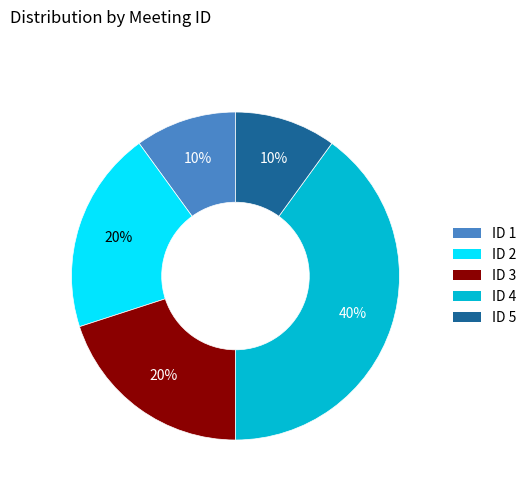

To the nearest percent, what portion does ID 1 represent?

10%